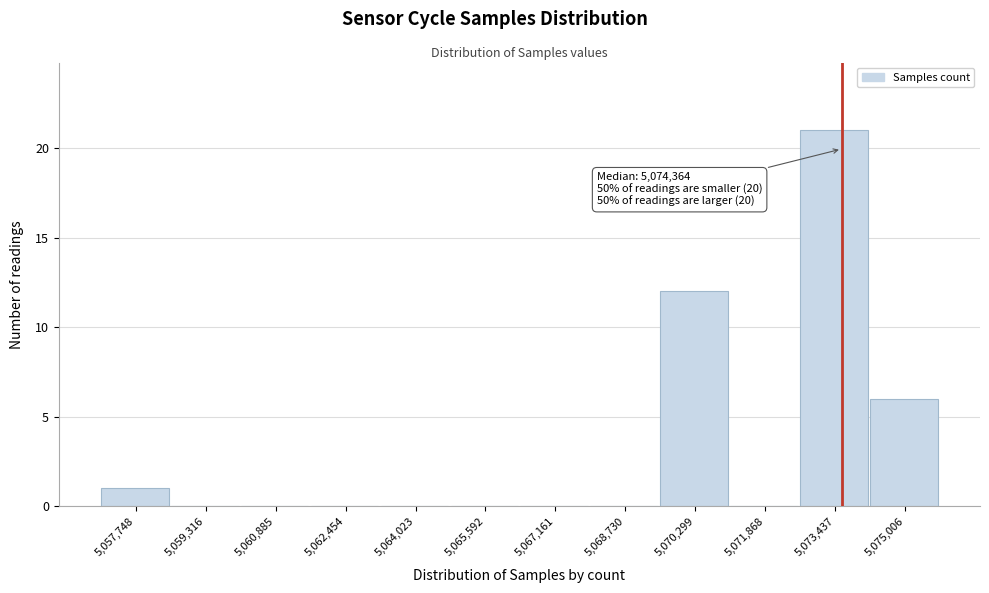

Reading left to right, extract all data points from this chart.

5,057,748=1	5,059,316=0	5,060,885=0	5,062,454=0	5,064,023=0	5,065,592=0	5,067,161=0	5,068,730=0	5,070,299=12	5,071,868=0	5,073,437=21	5,075,006=6